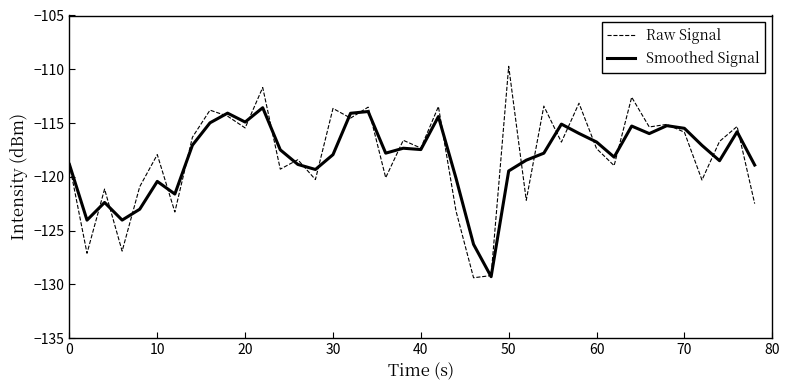

List the series in order of their peak value, lowest first.

Smoothed Signal, Raw Signal